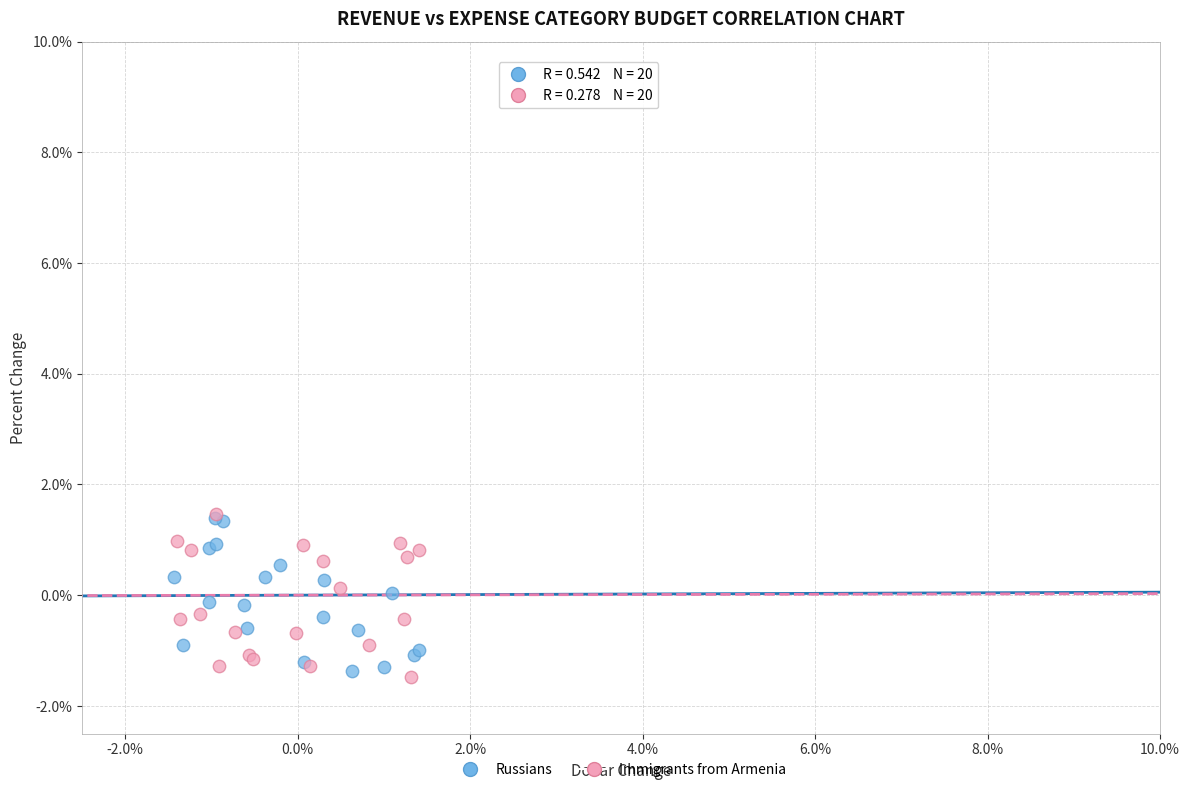

What are all the series names shown in the legend?

Russians, Immigrants from Armenia